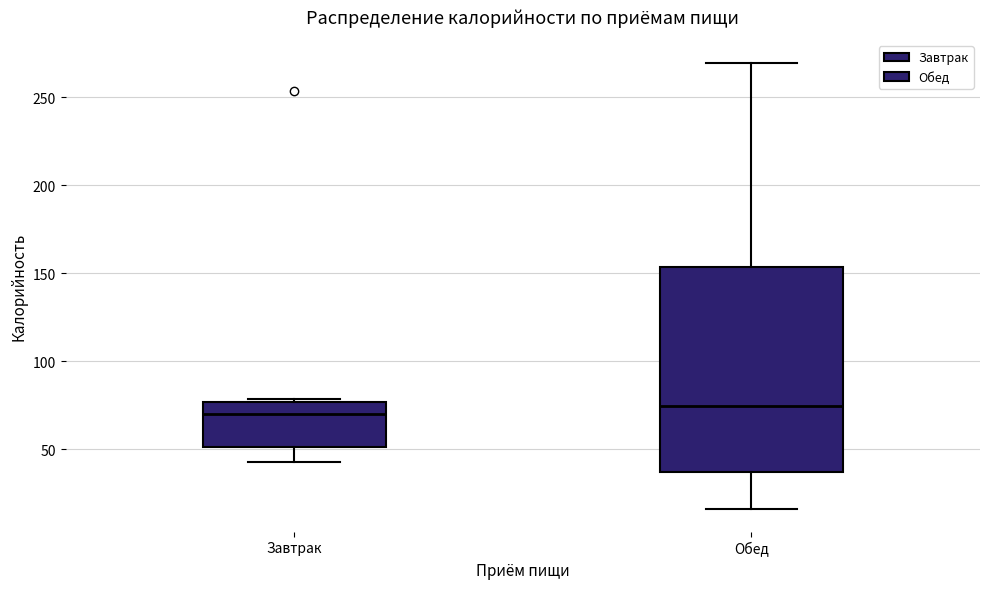

Comparing the boxes themselves (not the whiskers), which one is the tallest?

Обед